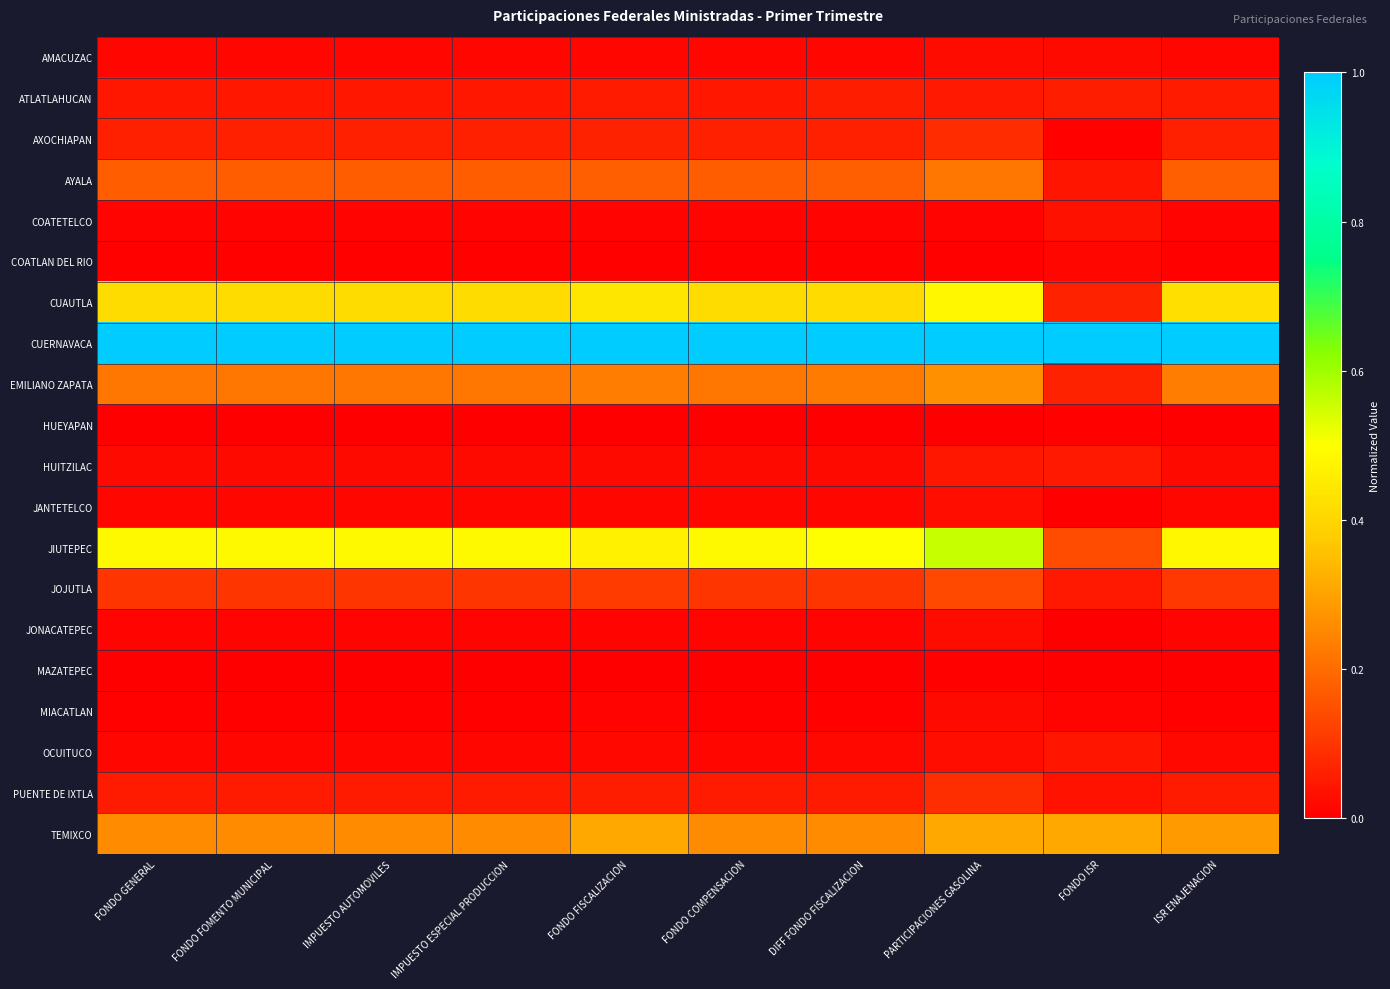

Rank the series at IMPUESTO AUTOMOVILES from highest to lowest value.

CUERNAVACA, JIUTEPEC, CUAUTLA, TEMIXCO, EMILIANO ZAPATA, AYALA, JOJUTLA, AXOCHIAPAN, PUENTE DE IXTLA, ATLATLAHUCAN, HUITZILAC, OCUITUCO, JANTETELCO, AMACUZAC, COATETELCO, JONACATEPEC, MIACATLAN, COATLAN DEL RIO, MAZATEPEC, HUEYAPAN